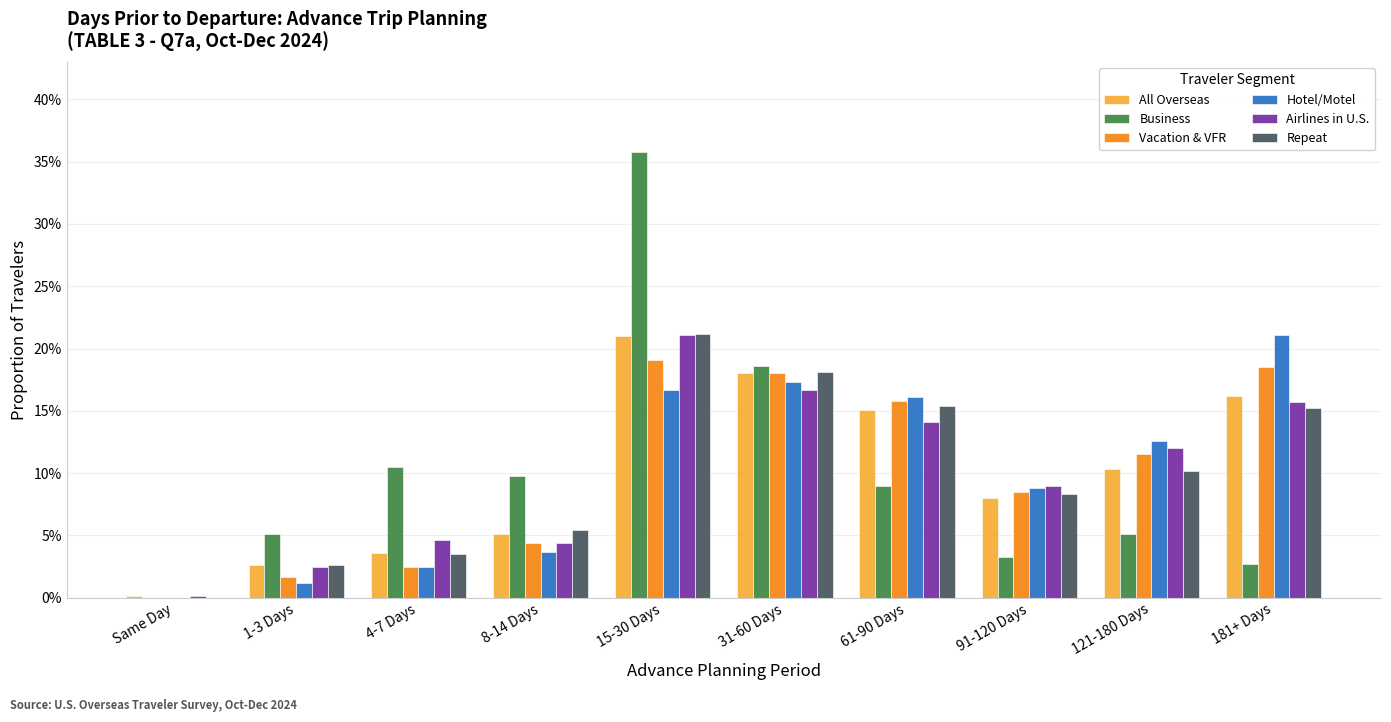

What is the value of the Business bar at the 5th from the left?

0.4